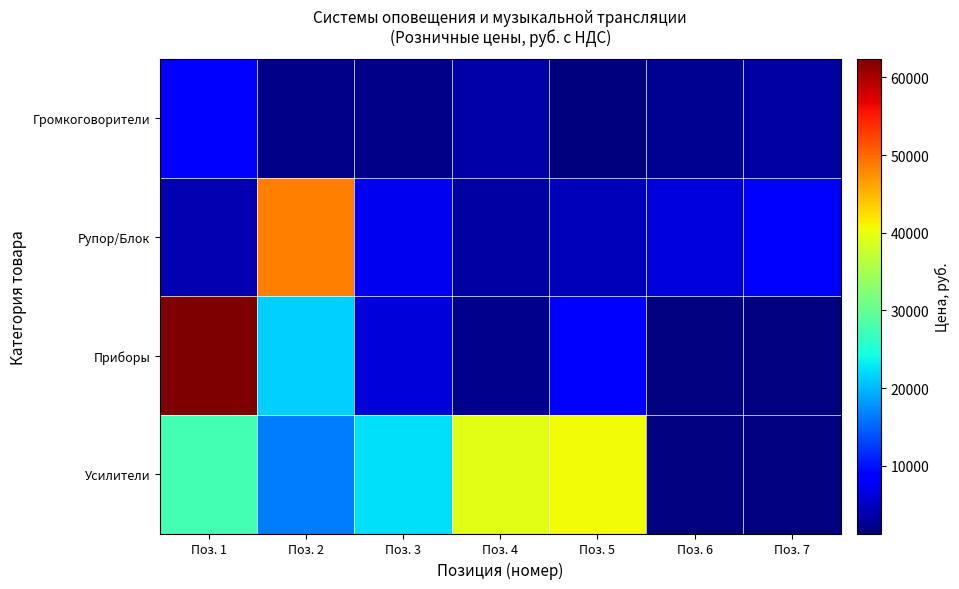

Is it true that Рупор/Блок equals 2711.4 at Поз. 5?

False